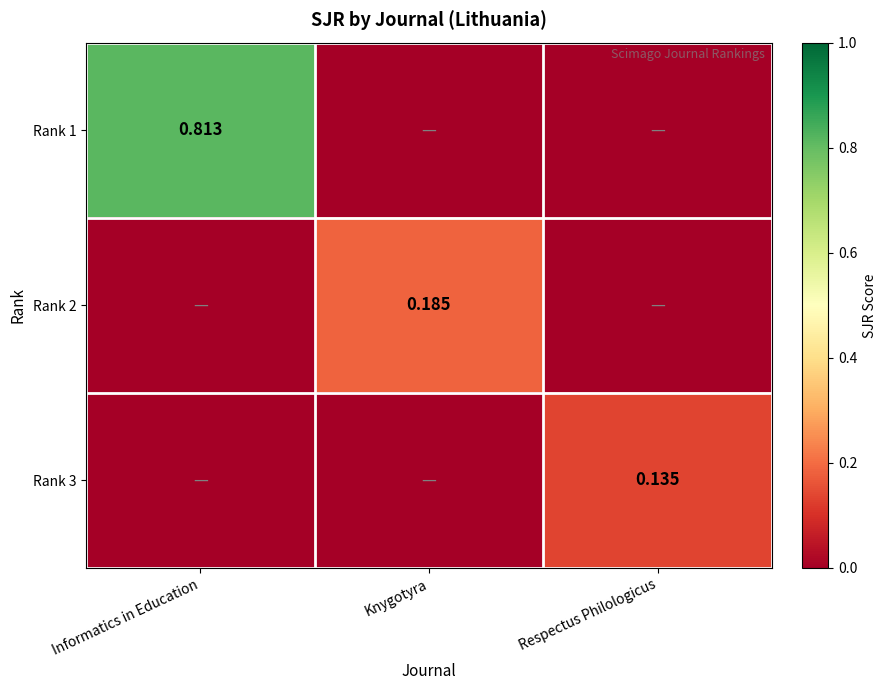

Which category has the lowest value in the Rank 3 series?

Informatics in Education